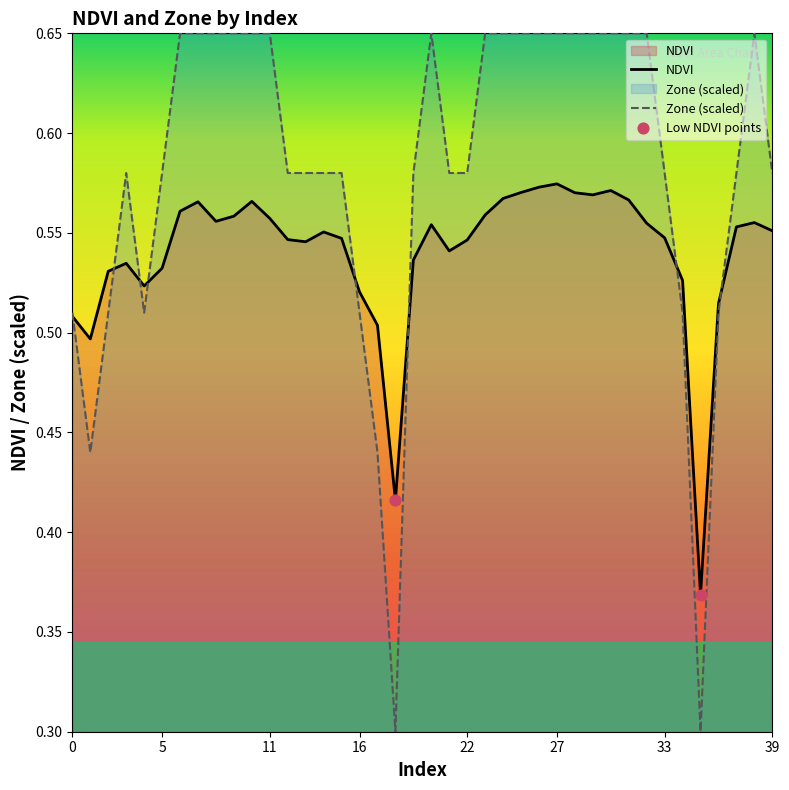

Is the value of Zone at 30 greater than the value of NDVI at 36?

Yes